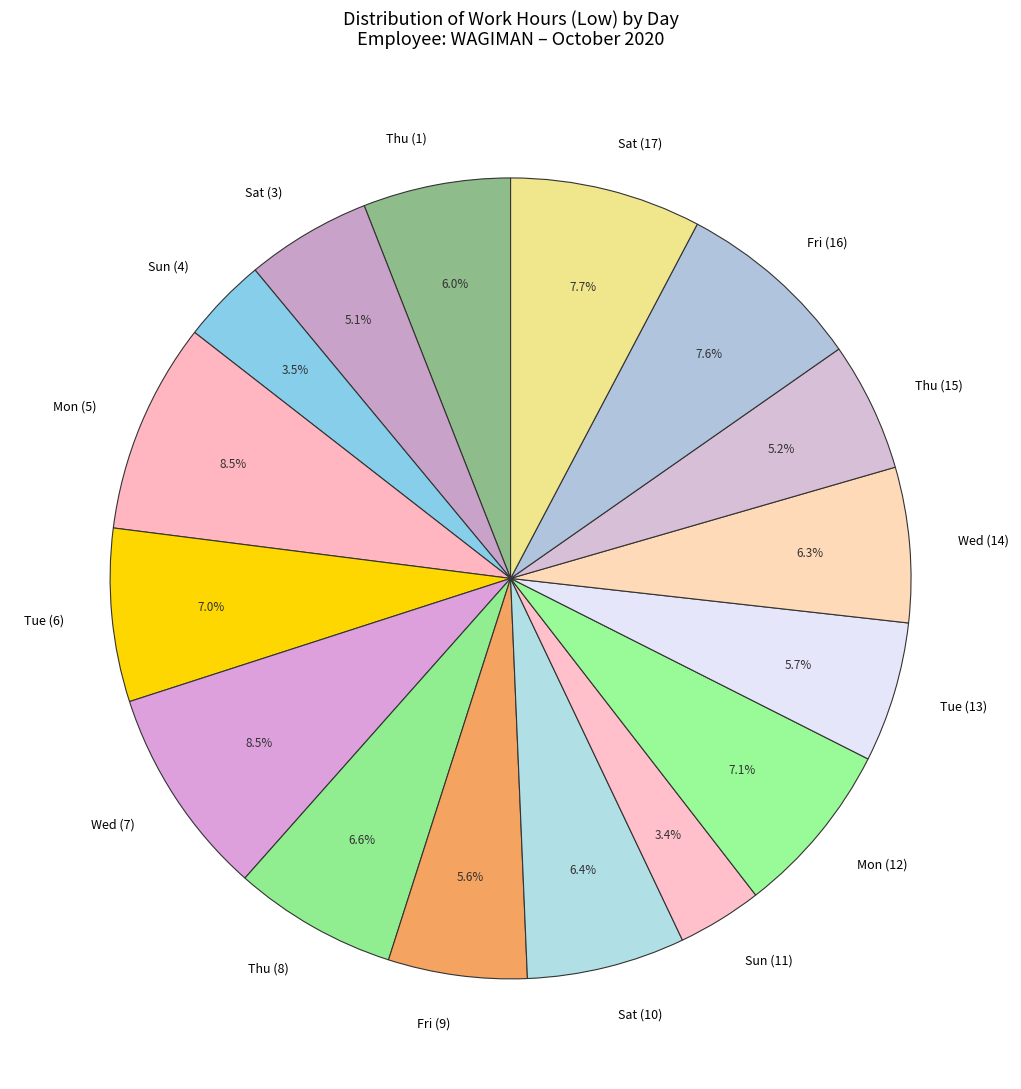

Do Fri (16) and Sat (10) together represent more than half of the pie?

No